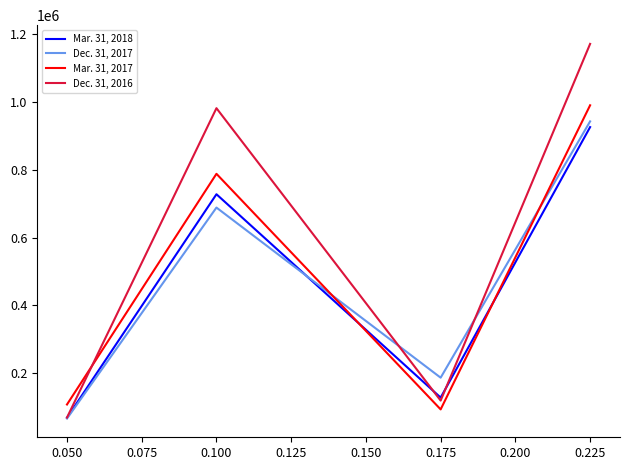

Is the value of Mar. 31, 2018 at 0.050 greater than the value of Dec. 31, 2016 at 0.175?

No